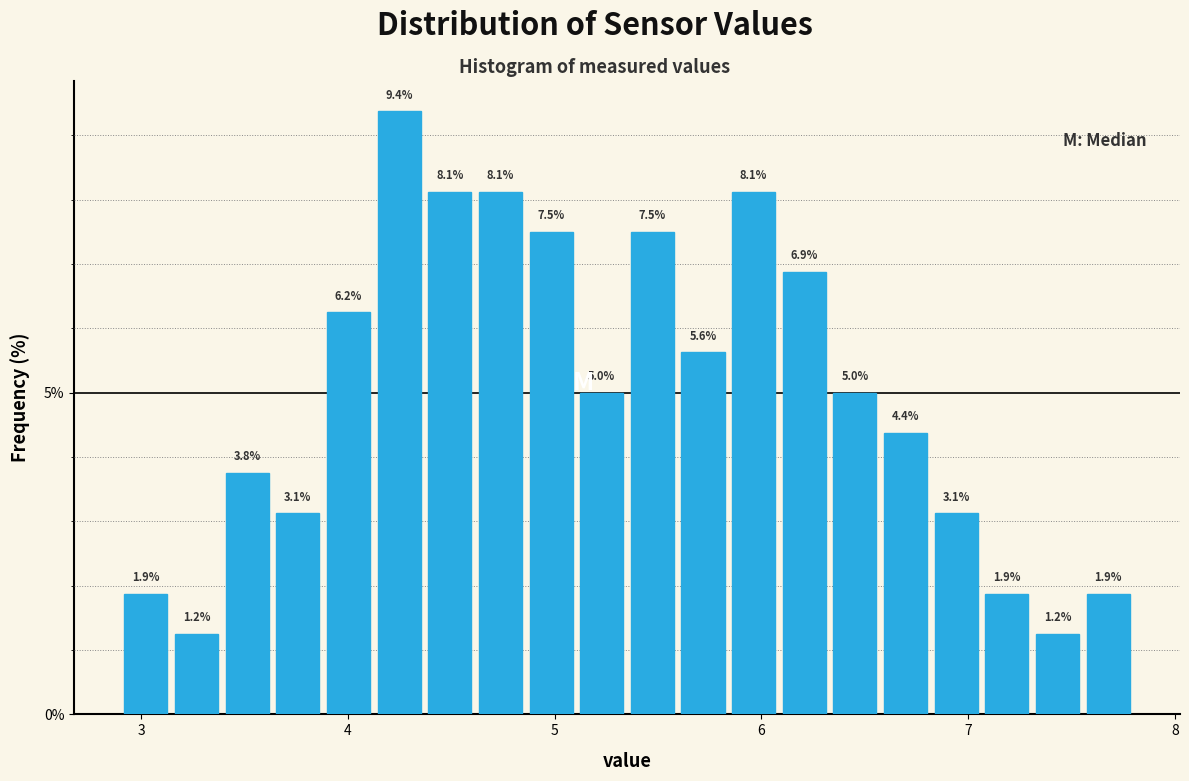

Read against the x-axis, roughly where is the centre of the tallest bar?

4.2